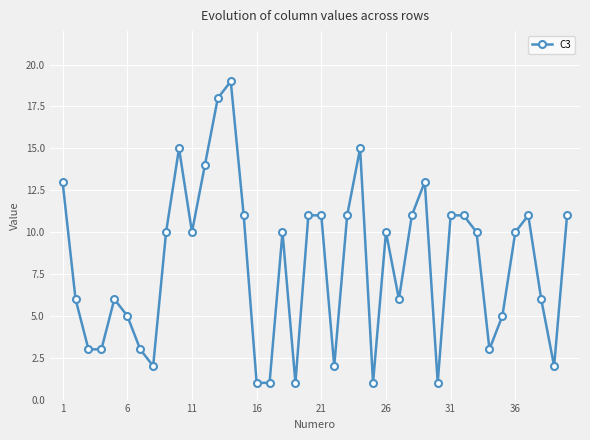

How many data points does each series have?

40